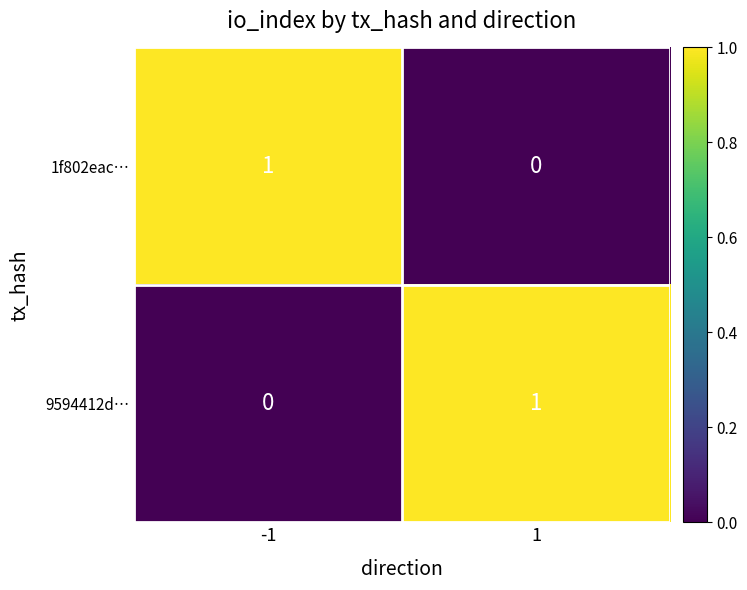

Rank the categories by 1f802eac… value from lowest to highest.

1, -1